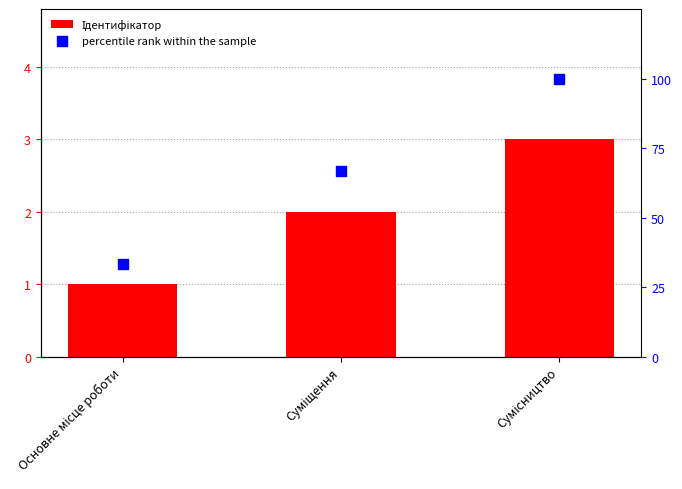

What are all the series names shown in the legend?

Ідентифікатор, percentile rank within the sample